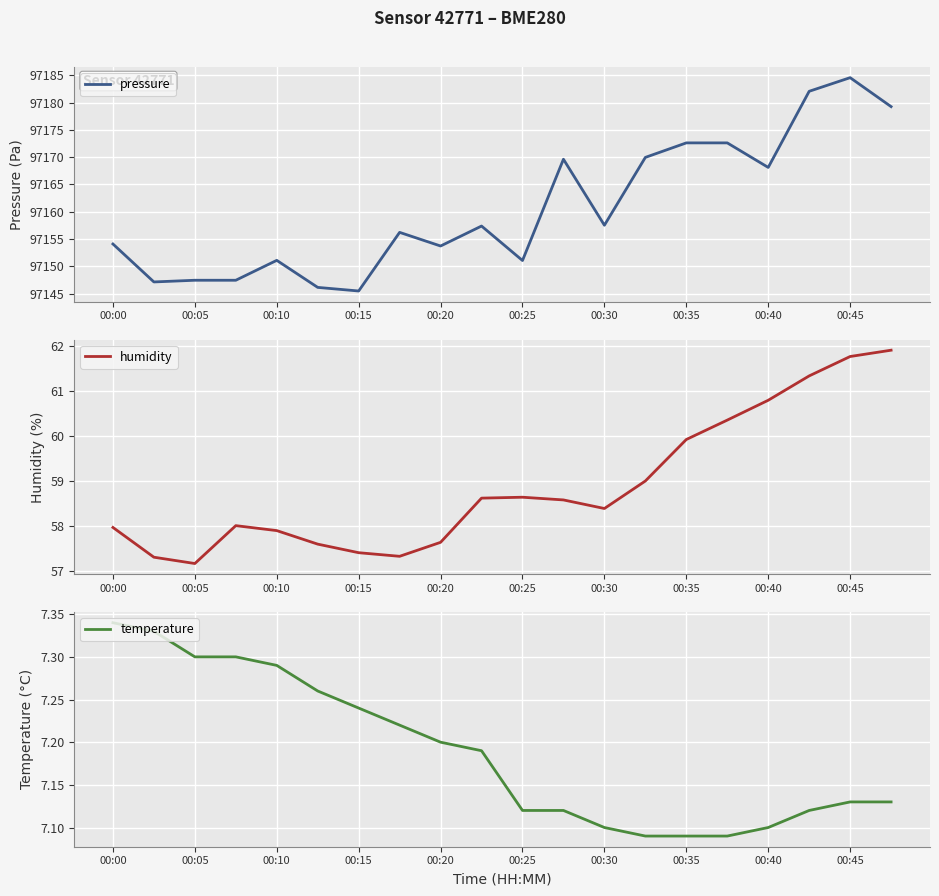

What is the lowest value of the pressure series?

97145.5